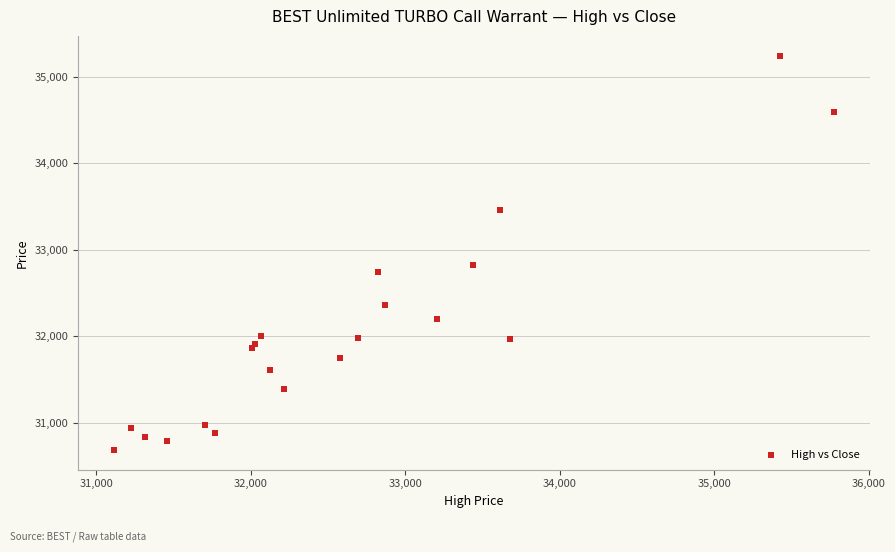

What Y value in the scatter plot is closest to 32965?

32825